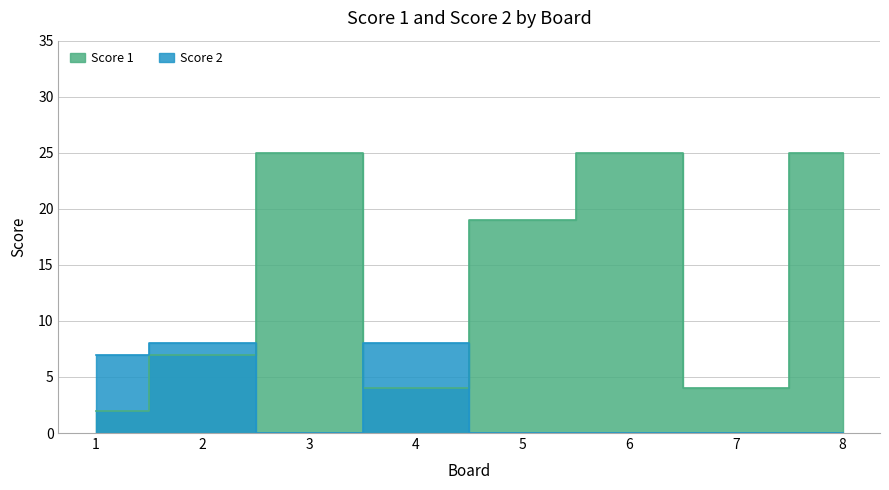

True or false: Score 2 and Score 1 cross at least once.

True